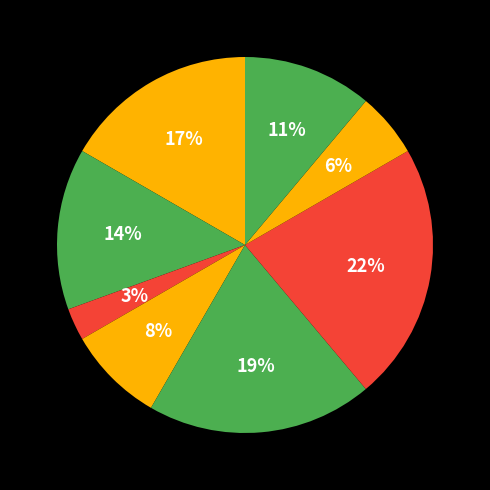

How many segments does this pie chart have?

8